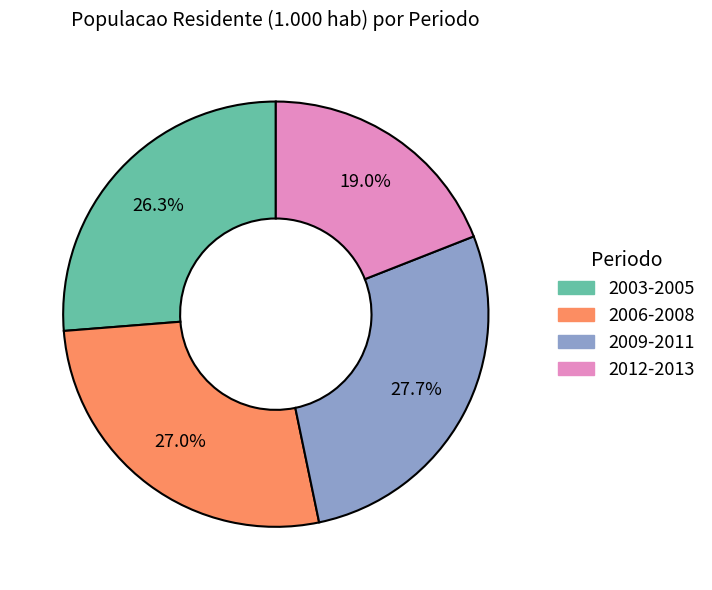

How much of the chart is everything except 2009-2011?

72.3%